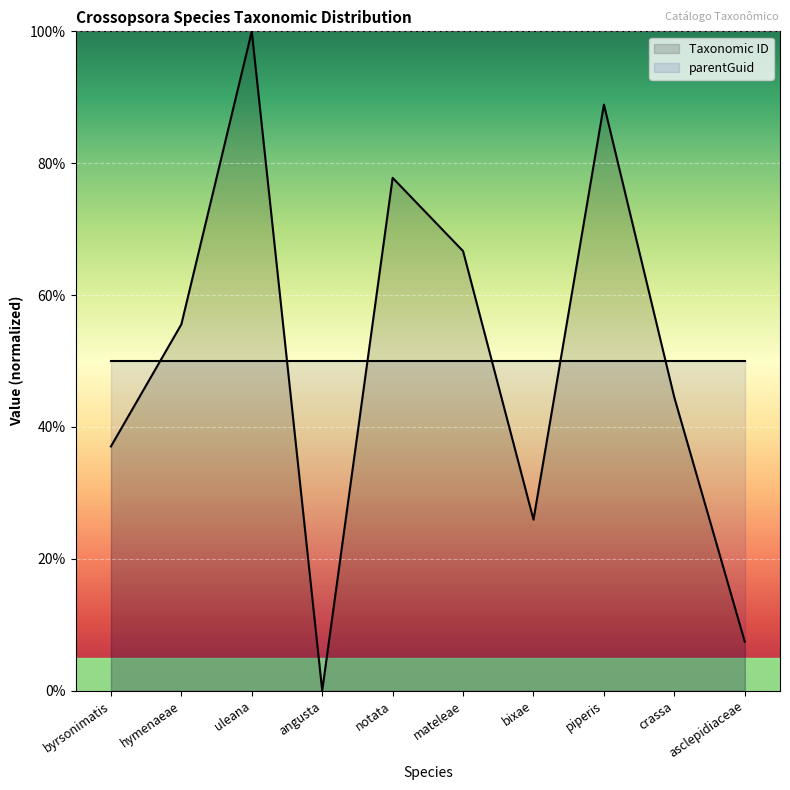

How many data points are above 55?

5